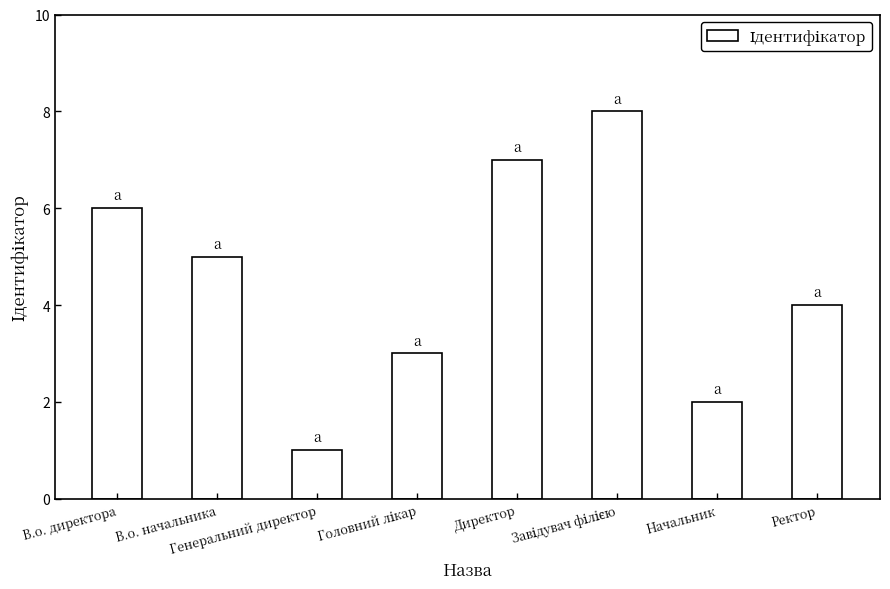

What is the change in value from В.о. директора to В.о. начальника?

-1